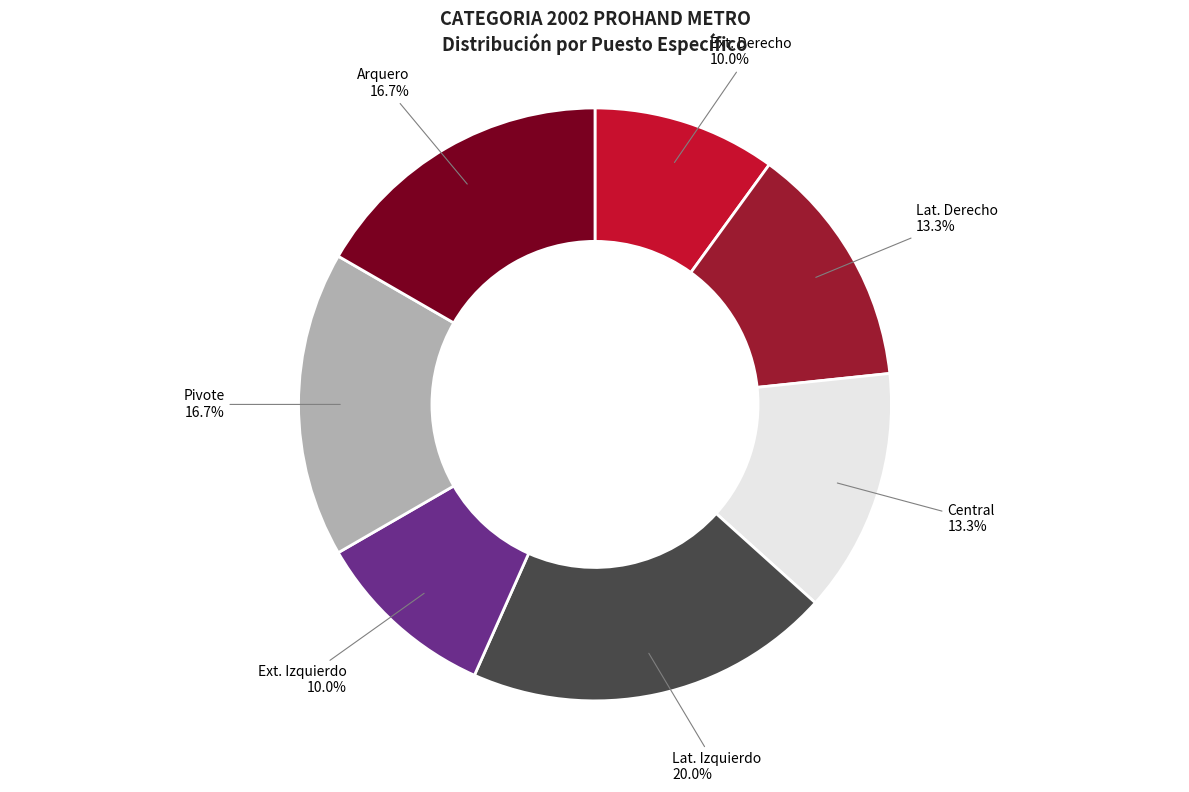

True or false: Lat. Derecho accounts for 24% of the total.

False